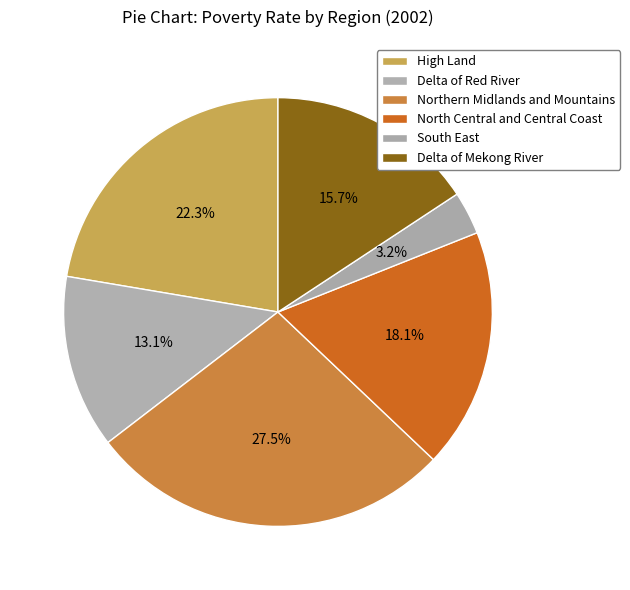

Between Delta of Mekong River and Delta of Red River, which is larger?

Delta of Mekong River